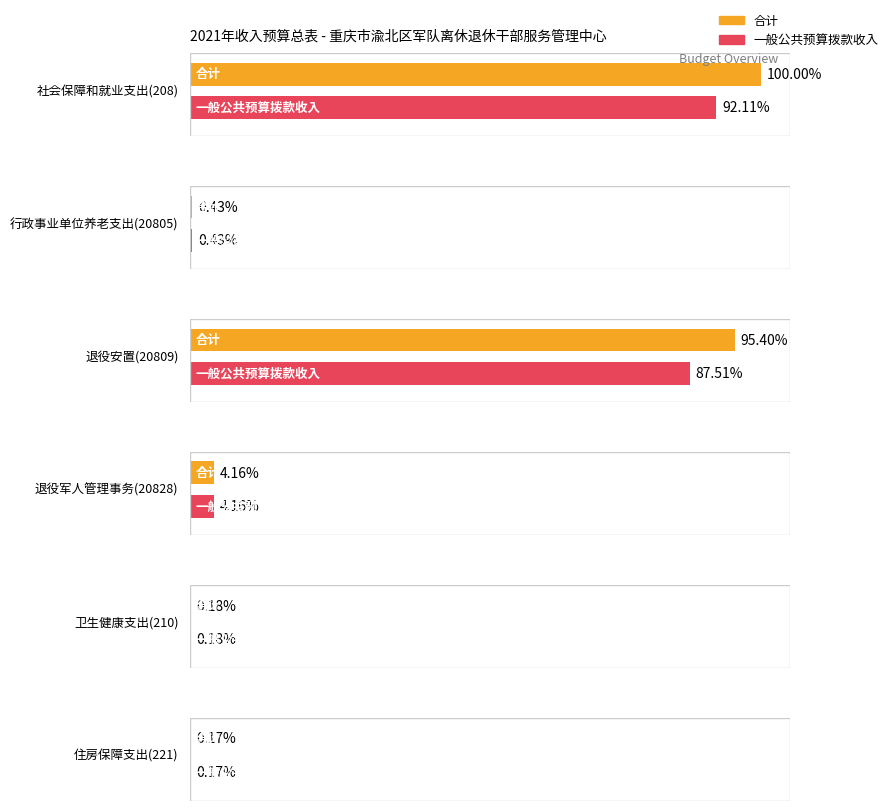

How many bars are there in total?

12